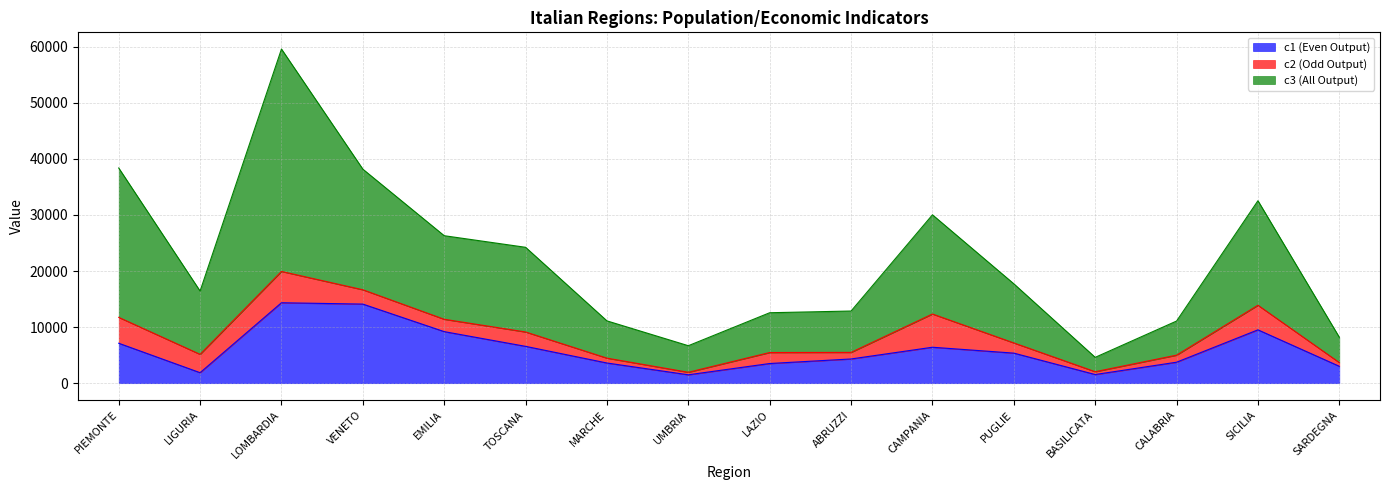

What is the total value across all series at CALABRIA?

11082